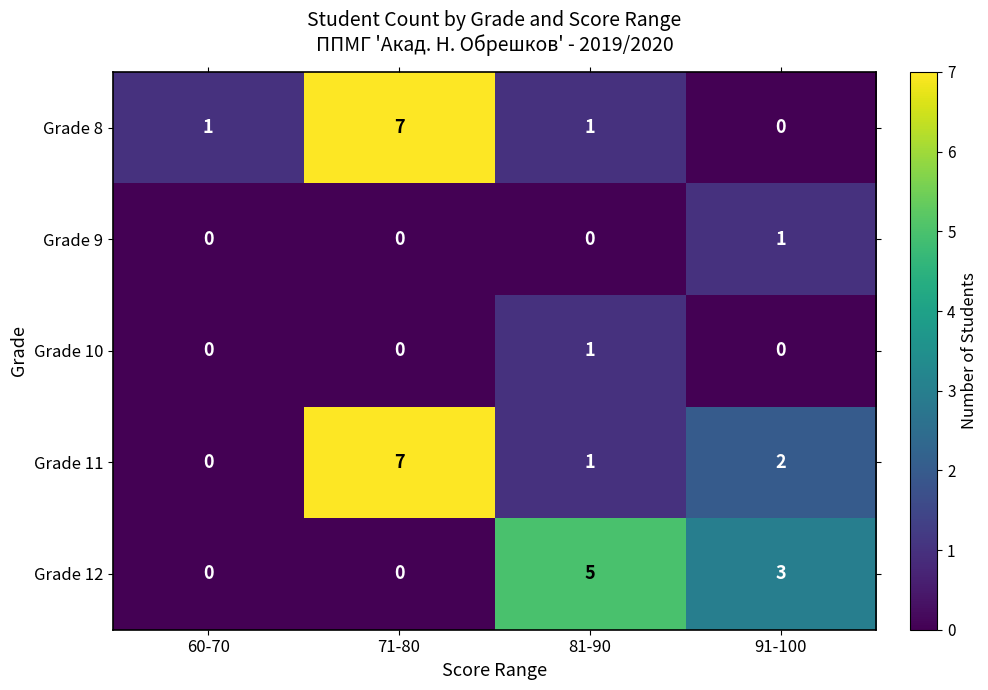

What is the sum of all Grade 11 values?

10